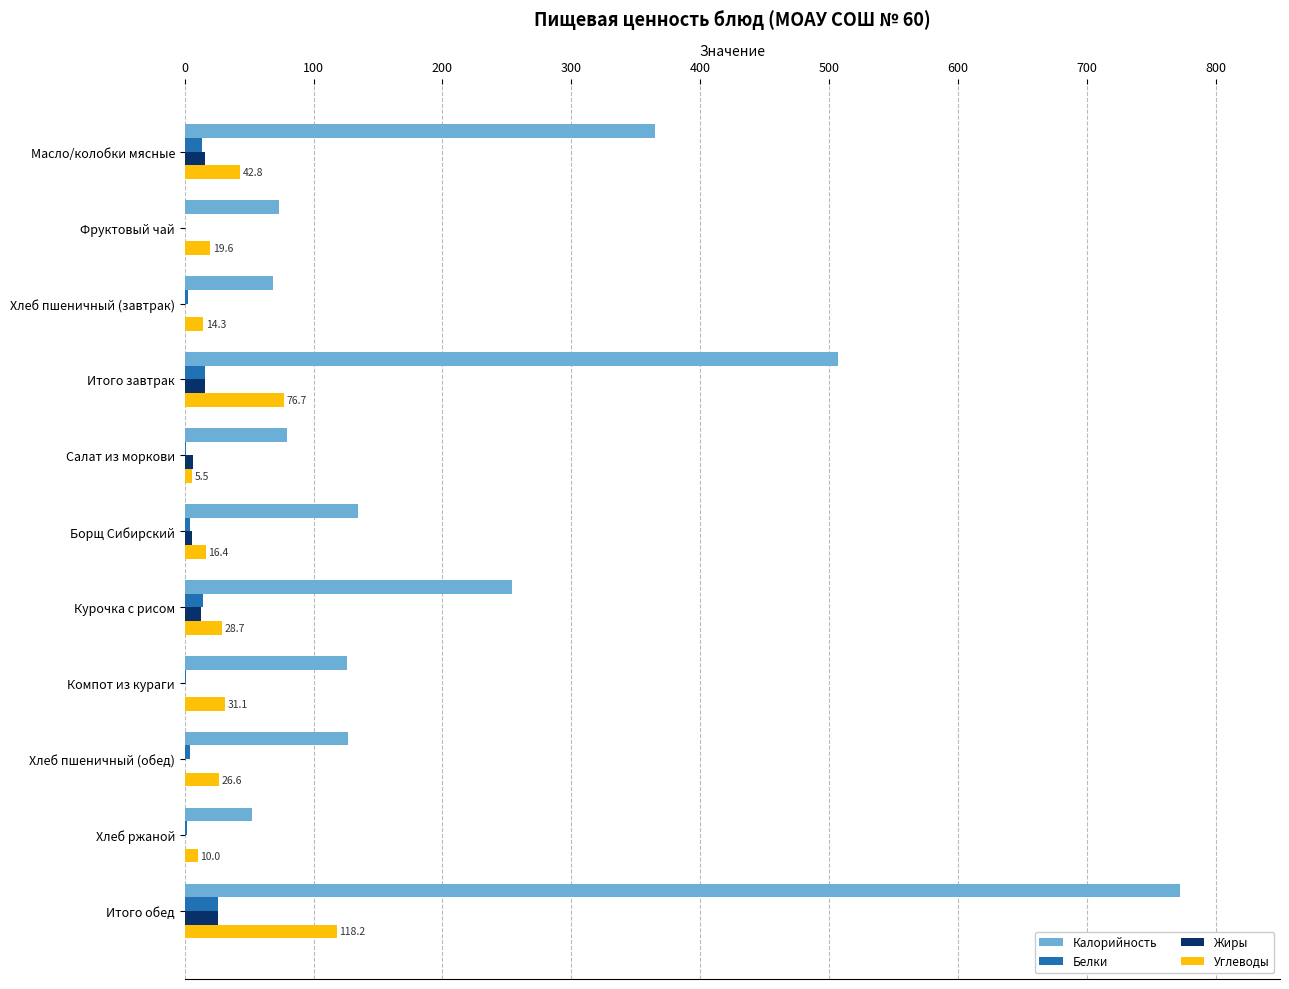

Which category has the highest value across all series?

Итого обед